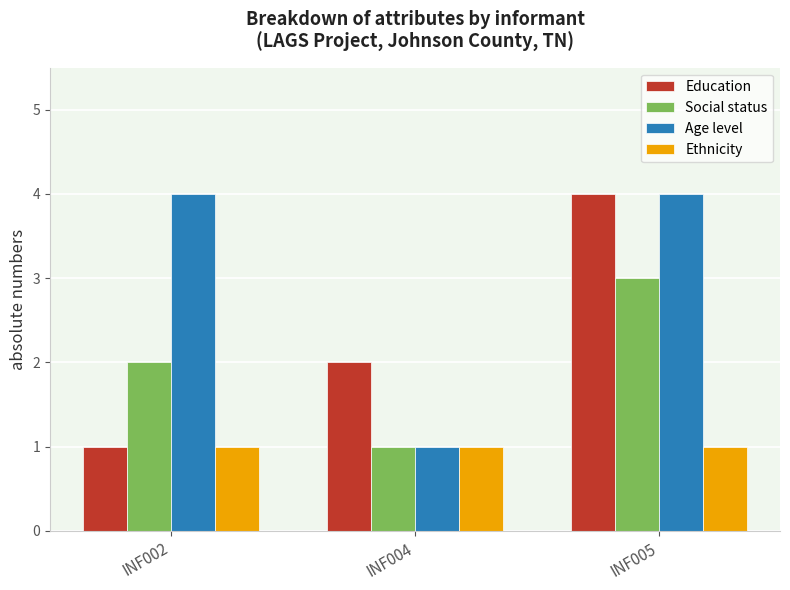

List the series in order of their overall mean, lowest first.

Ethnicity, Social status, Education, Age level